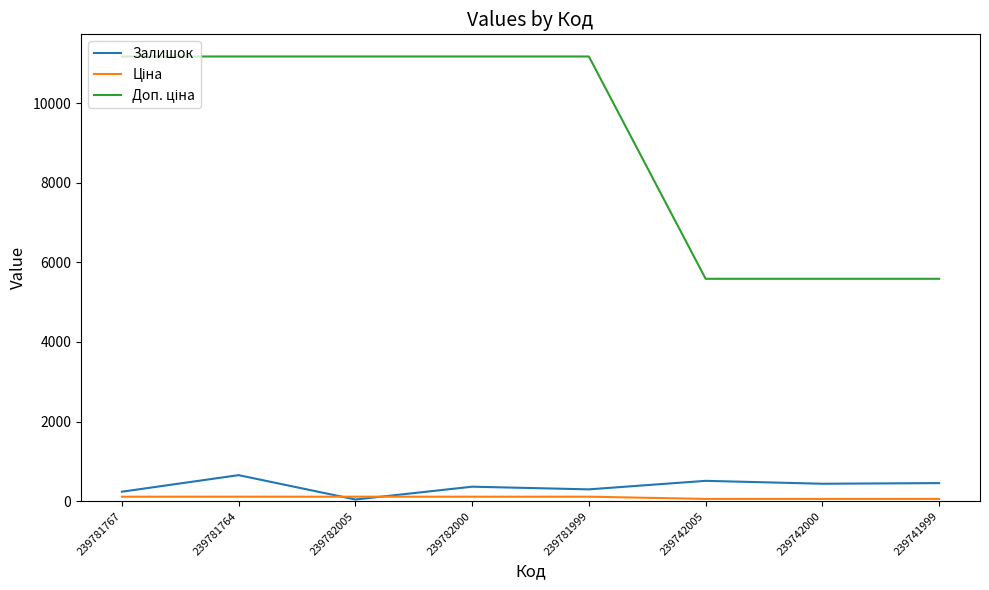

The Залишок series shows 41.0 at 239782005. True or false?

True